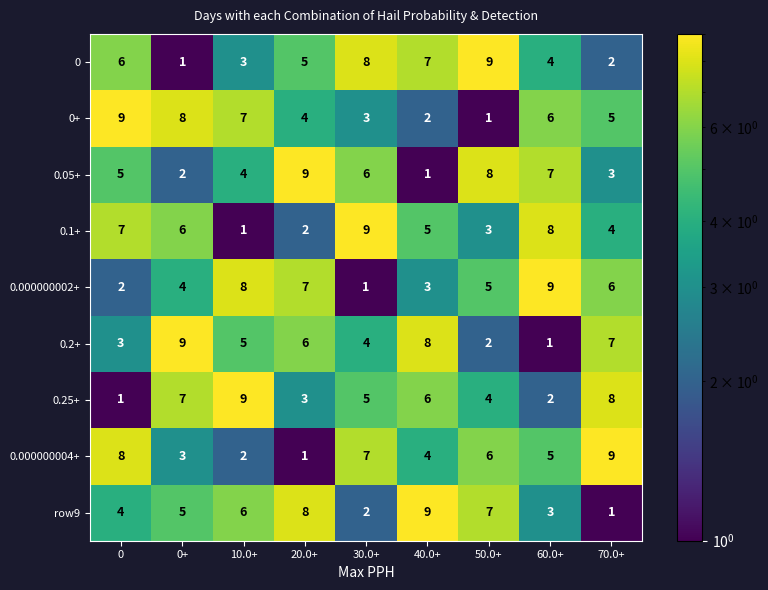

Which series changed the most between 0+ and 10.0+?

0.1+